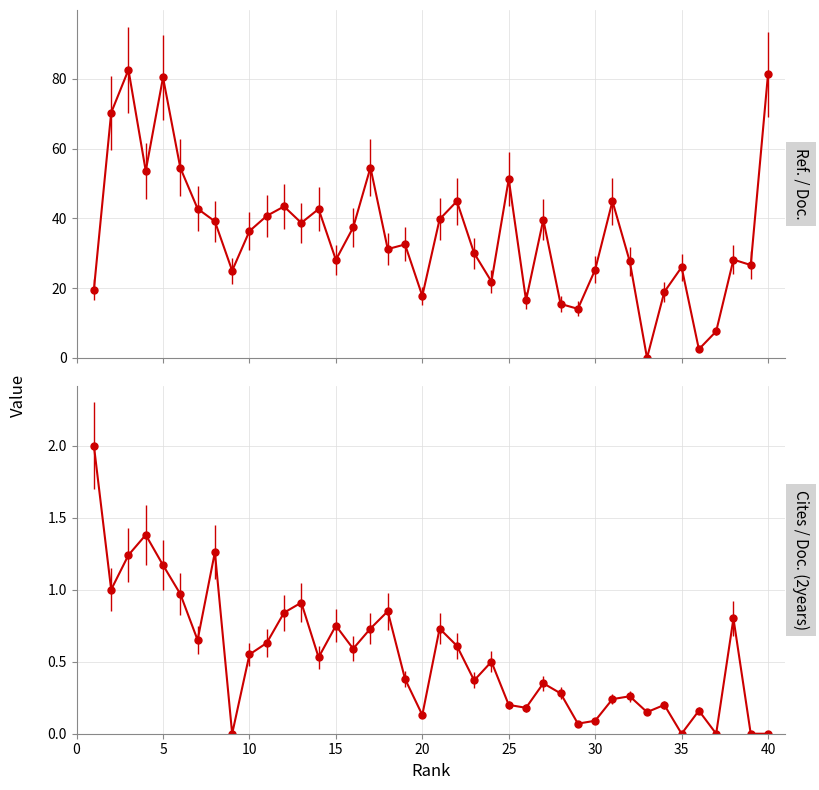

What is the difference between the maximum and second lowest values in the Ref. / Doc. series?

80.1